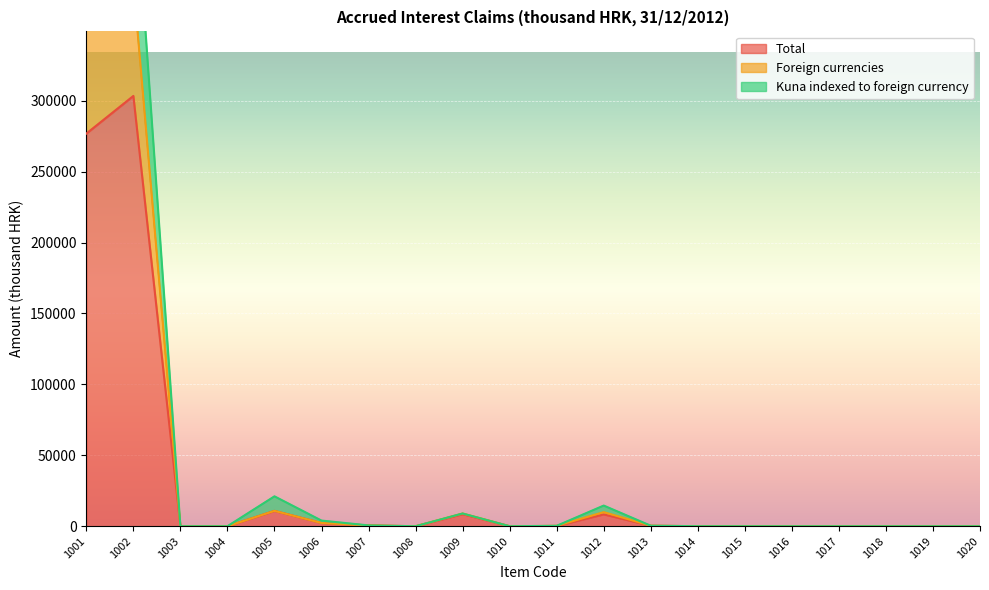

Which label corresponds to the largest value in the chart?

1002